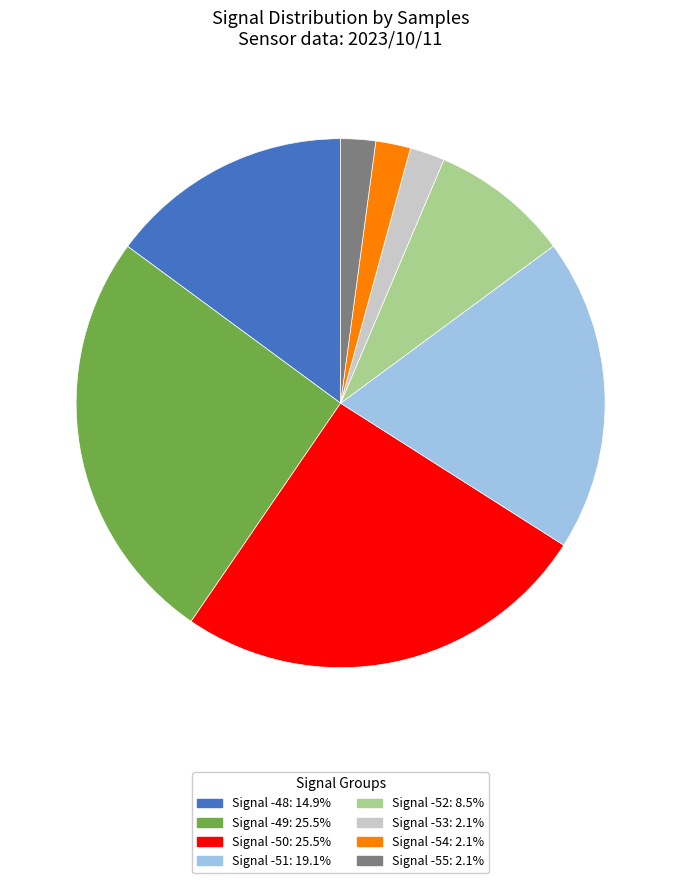

Does any single category account for the majority?

No